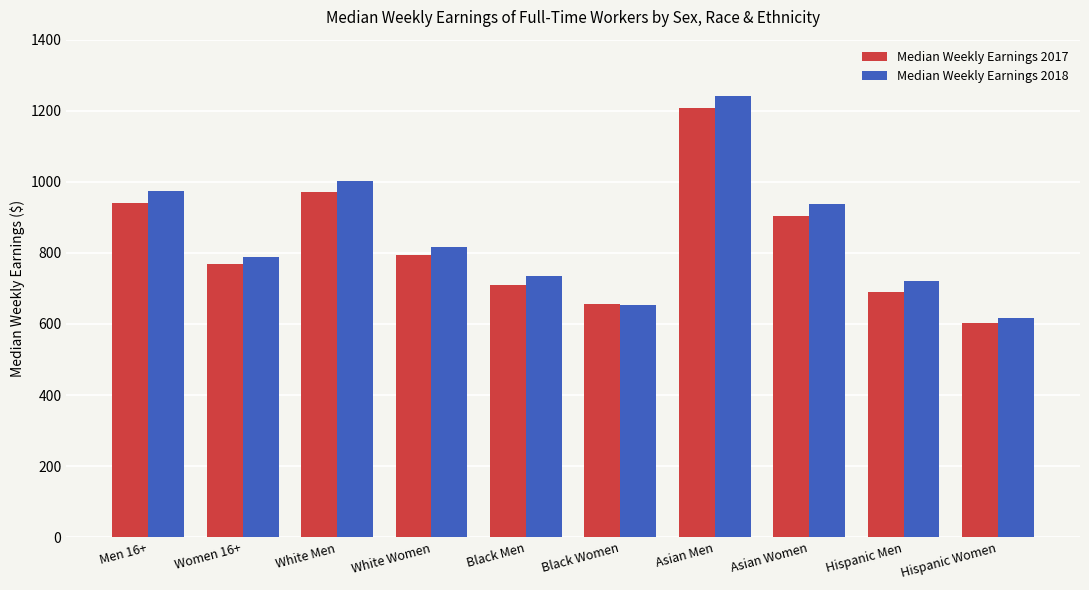

What is the sum of the Median Weekly Earnings 2017 values at Hispanic Men and Black Women?

1347